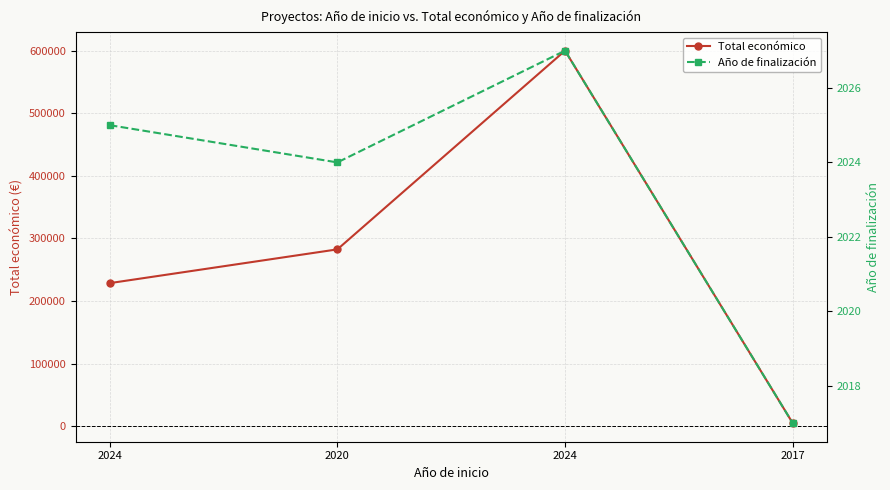

How many interior local peaks does the Año de finalización series have?

1